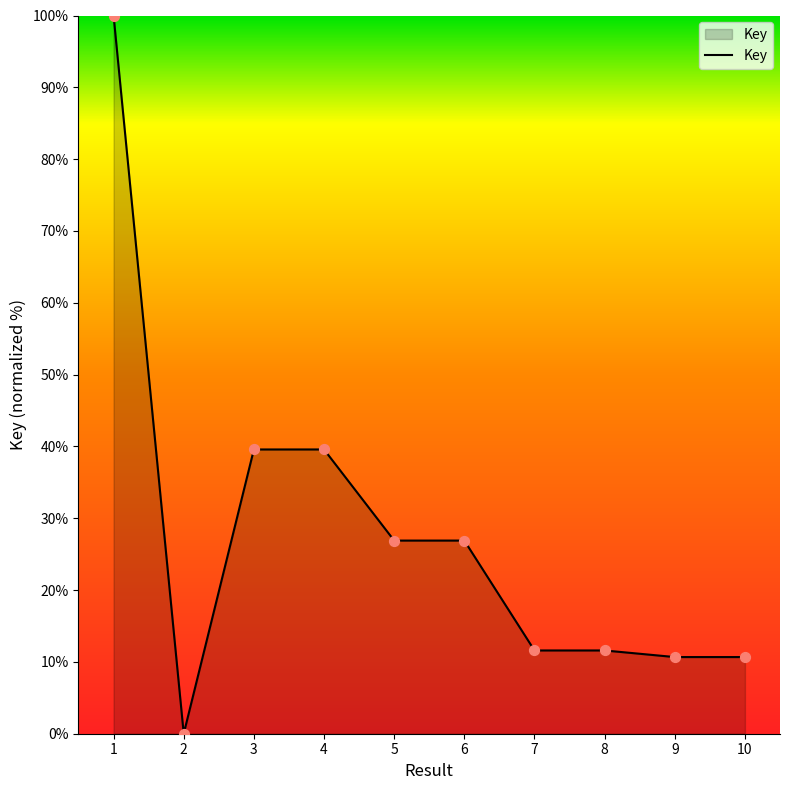

What is the ratio of the value at 9 to the value at 7?

0.9